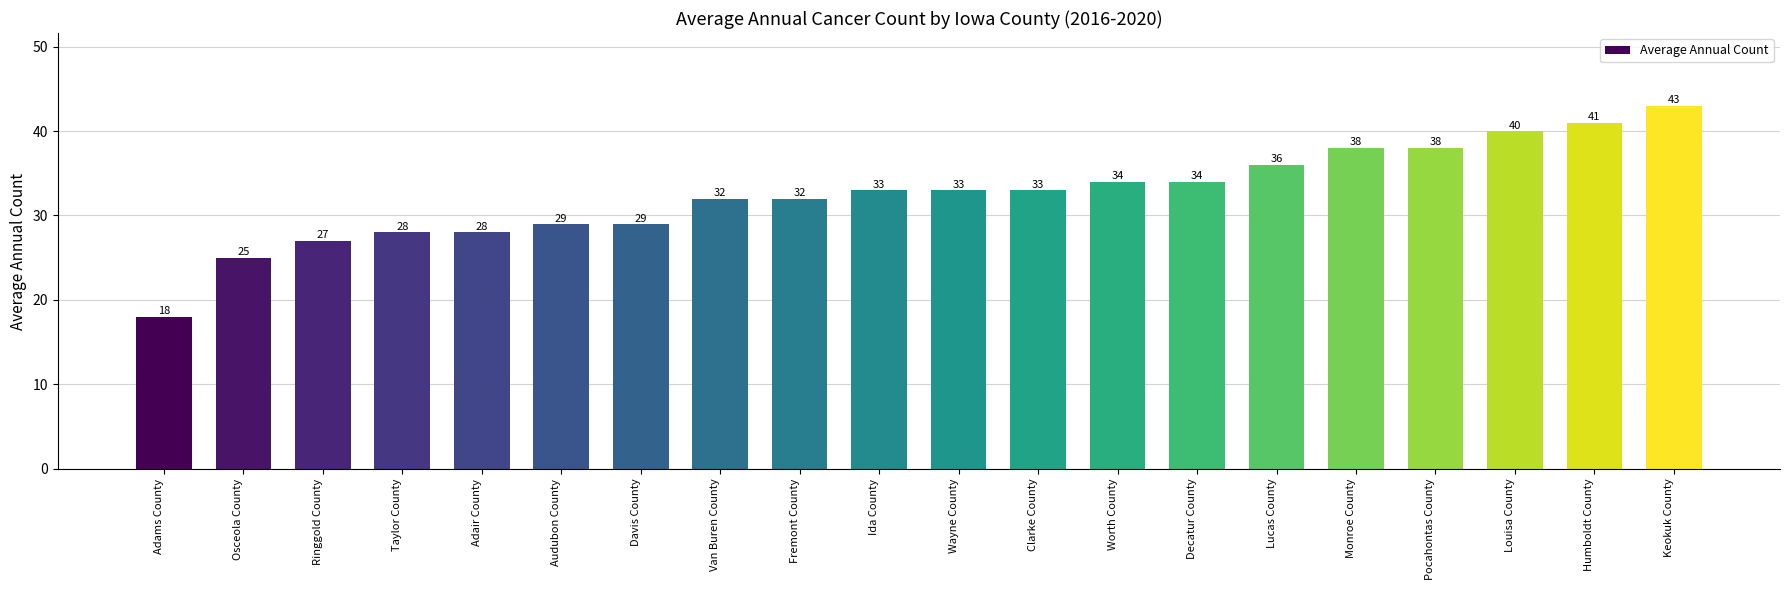

The chart shows a value of 67 at Monroe County. True or false?

False